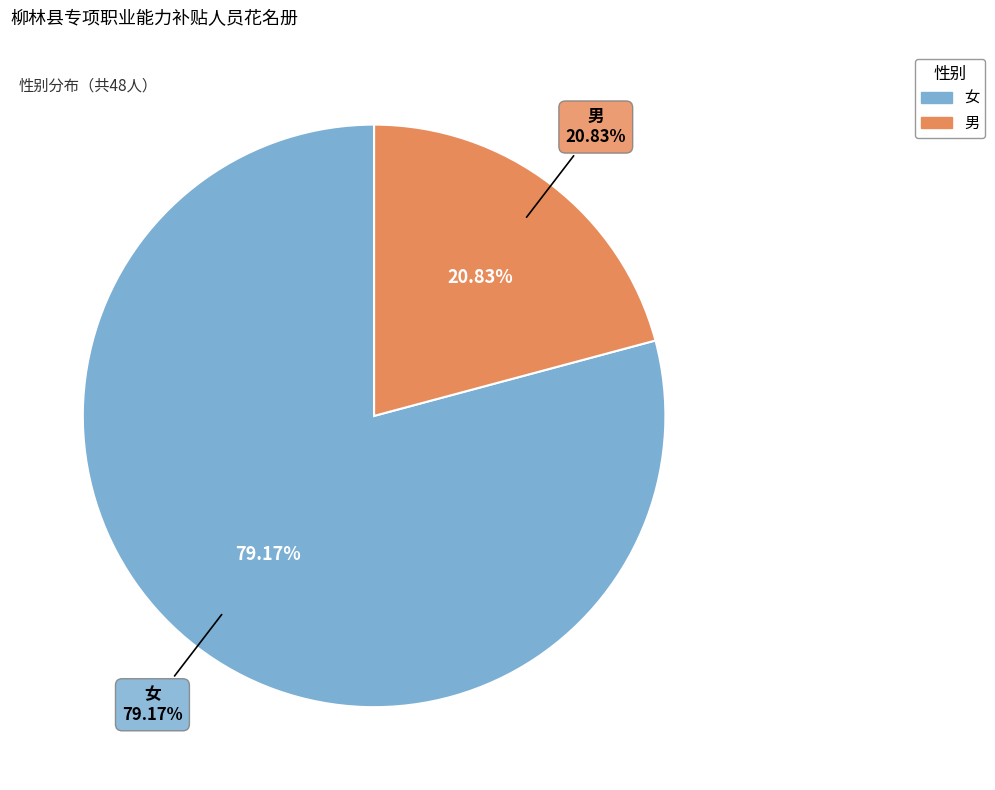

Which slice is the smallest?

男